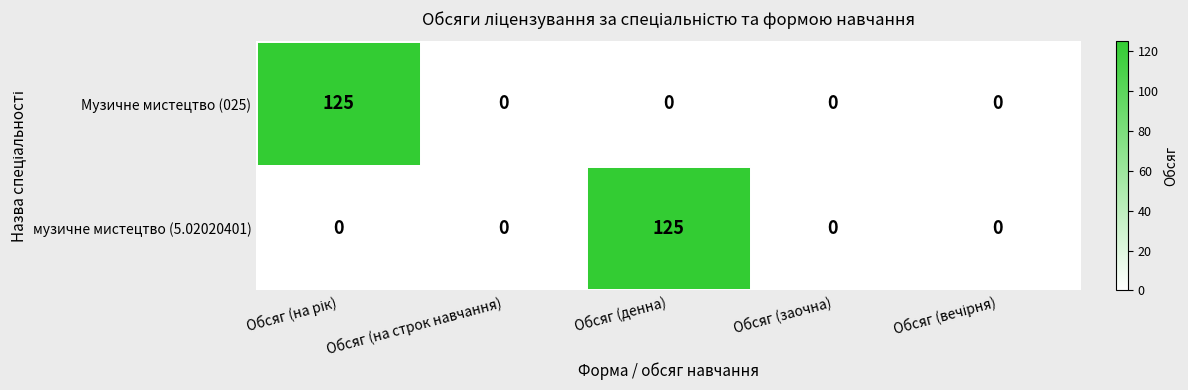

What is the sum of all Музичне мистецтво (025) values?

125